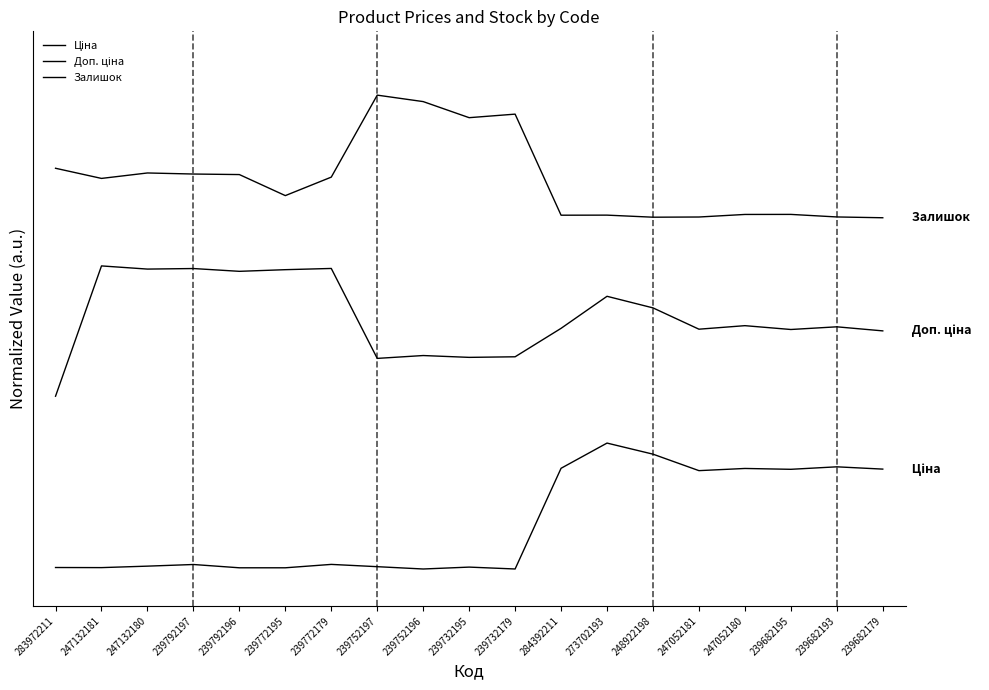

Does the chart have visible grid lines?

No